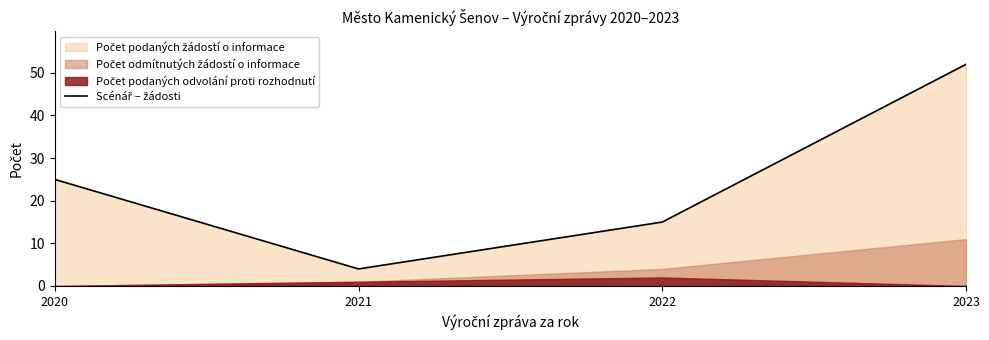

The value at 2021 is 4. True or false?

True